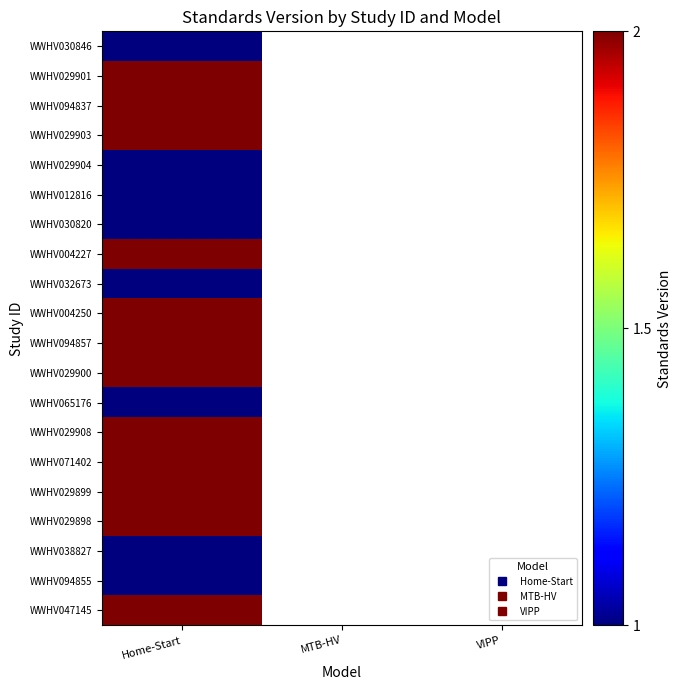

Rank the series by their average value, from highest to lowest.

WWHV030846, WWHV029901, WWHV094837, WWHV029903, WWHV029904, WWHV012816, WWHV030820, WWHV004227, WWHV032673, WWHV004250, WWHV094857, WWHV029900, WWHV065176, WWHV029908, WWHV071402, WWHV029899, WWHV029898, WWHV038827, WWHV094855, WWHV047145